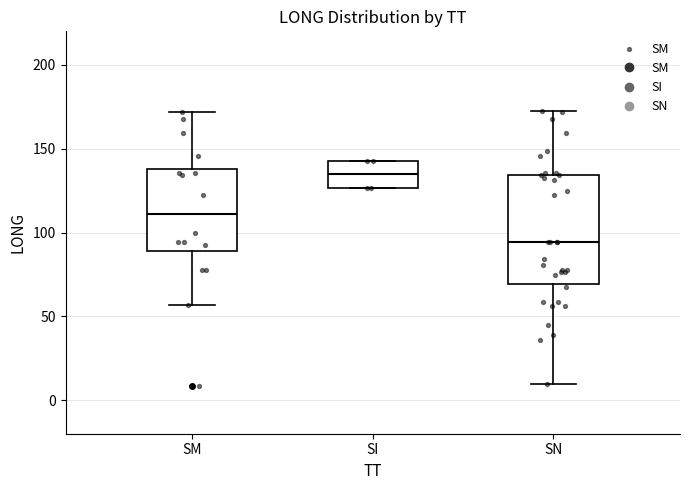

Where does the median line of the box for SM sit on the y-axis? The values are not printed on the chart, so give them approximately, as read against the axis.

110